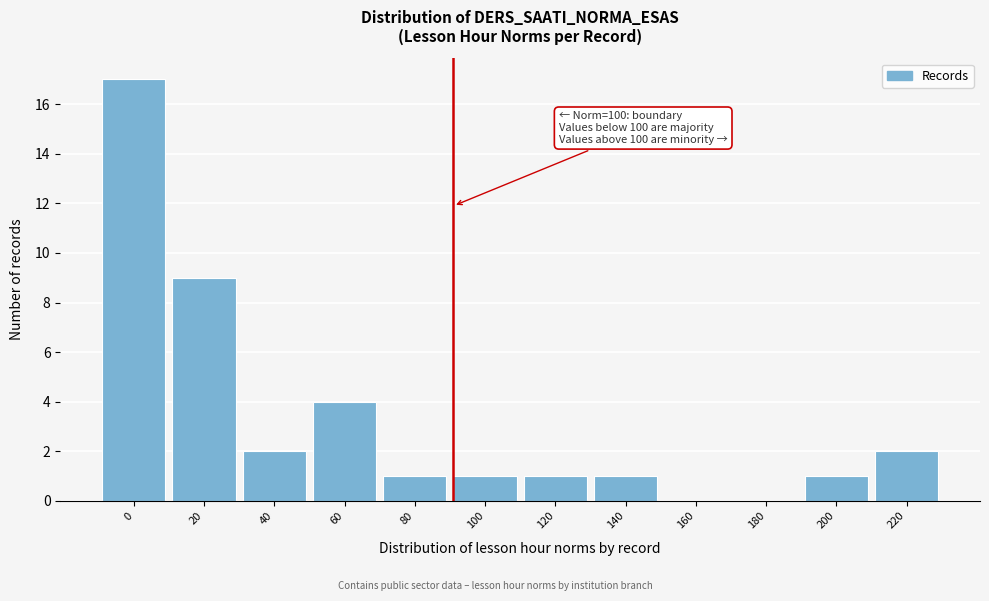

Reading right to left, transcribe all the data shown in this chart.

220=2	200=1	180=0	160=0	140=1	120=1	100=1	80=1	60=4	40=2	20=9	0=17